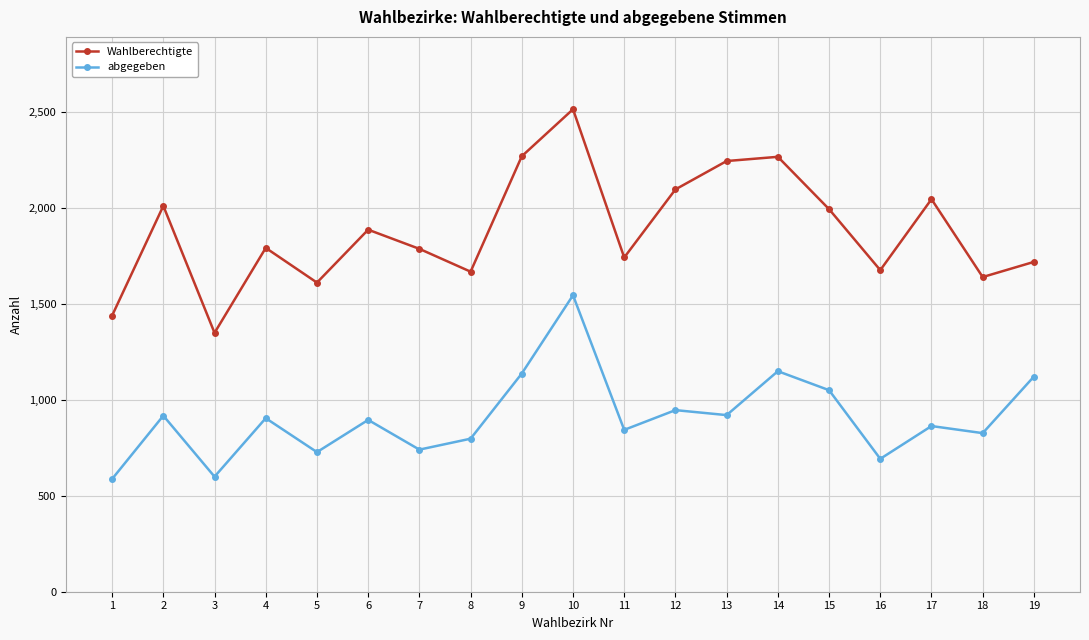

At which label is Wahlberechtigte closest to 1933?

6